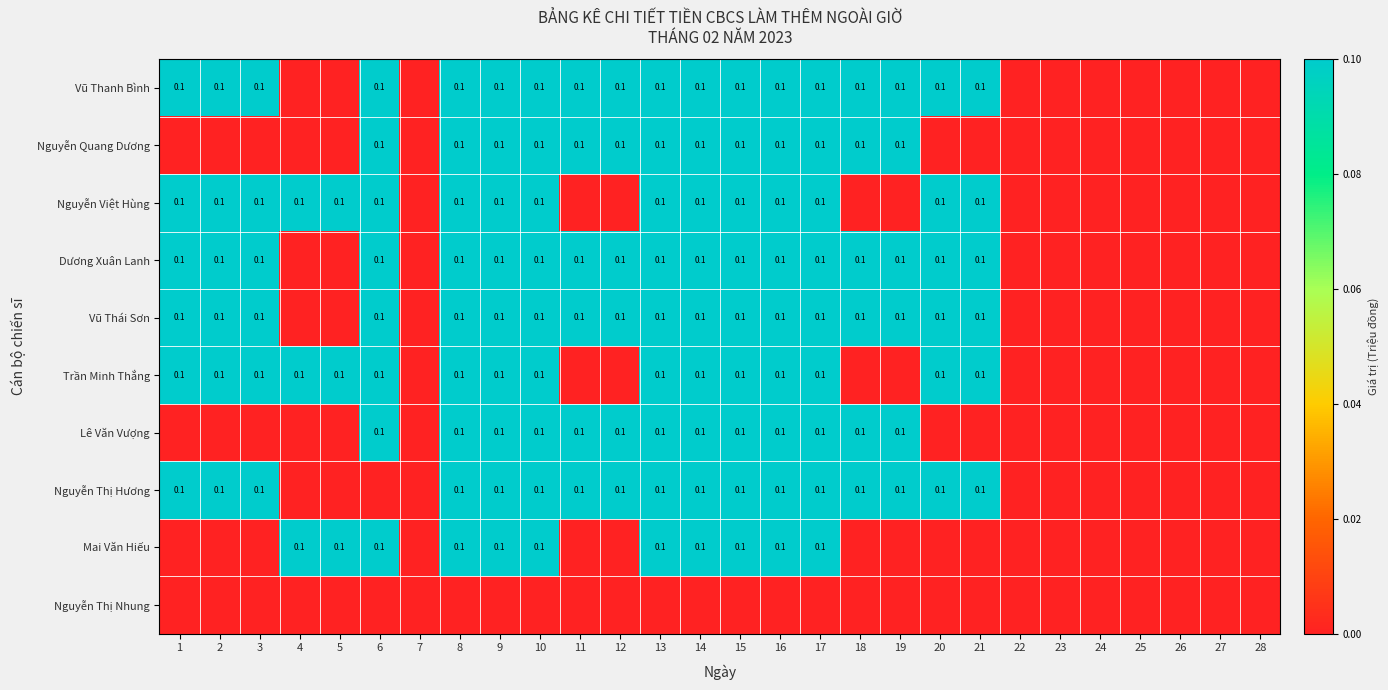

What is the difference between the Lê Văn Vượng values at 10 and 1?

0.1